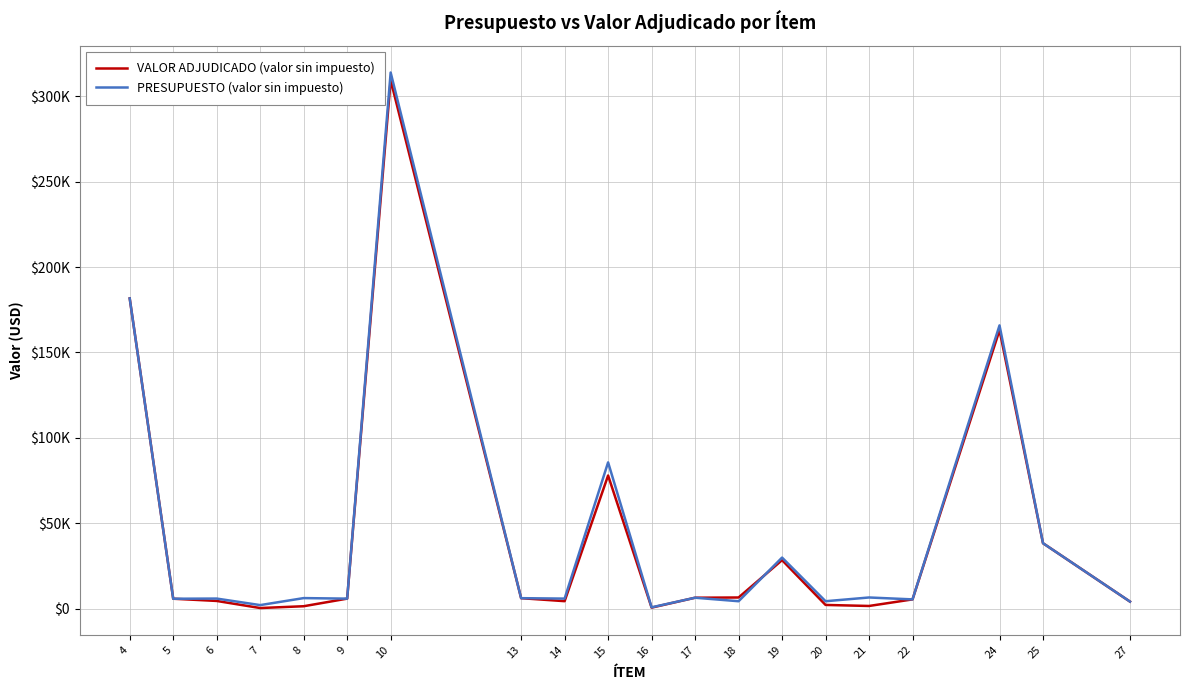

What are all the series names shown in the legend?

VALOR ADJUDICADO (valor sin impuesto), PRESUPUESTO (valor sin impuesto)